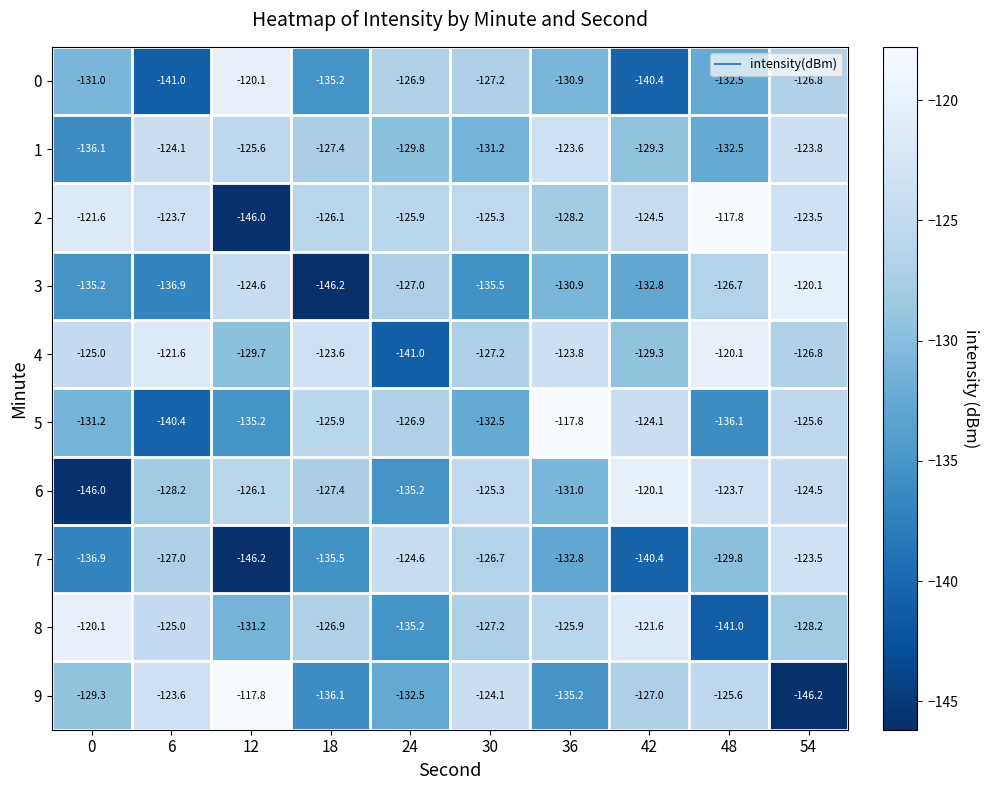

At which label is 6 closest to -133?

36